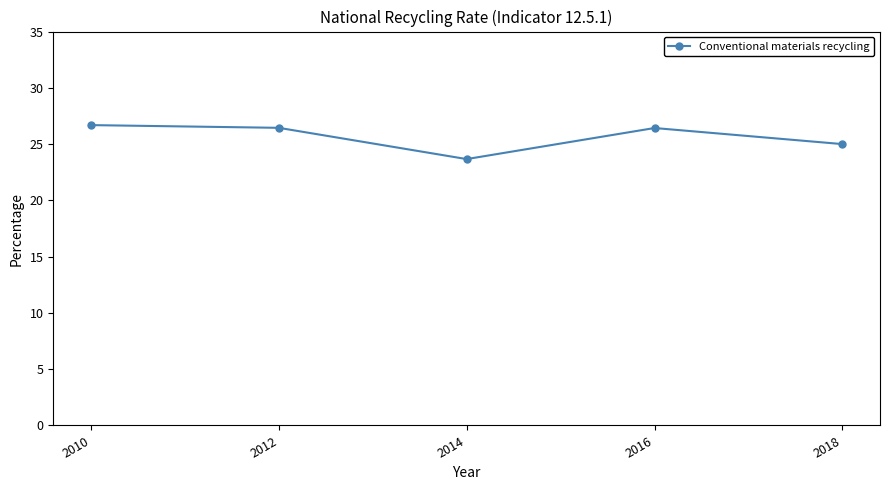

What is the difference between the maximum and minimum values?

3.0